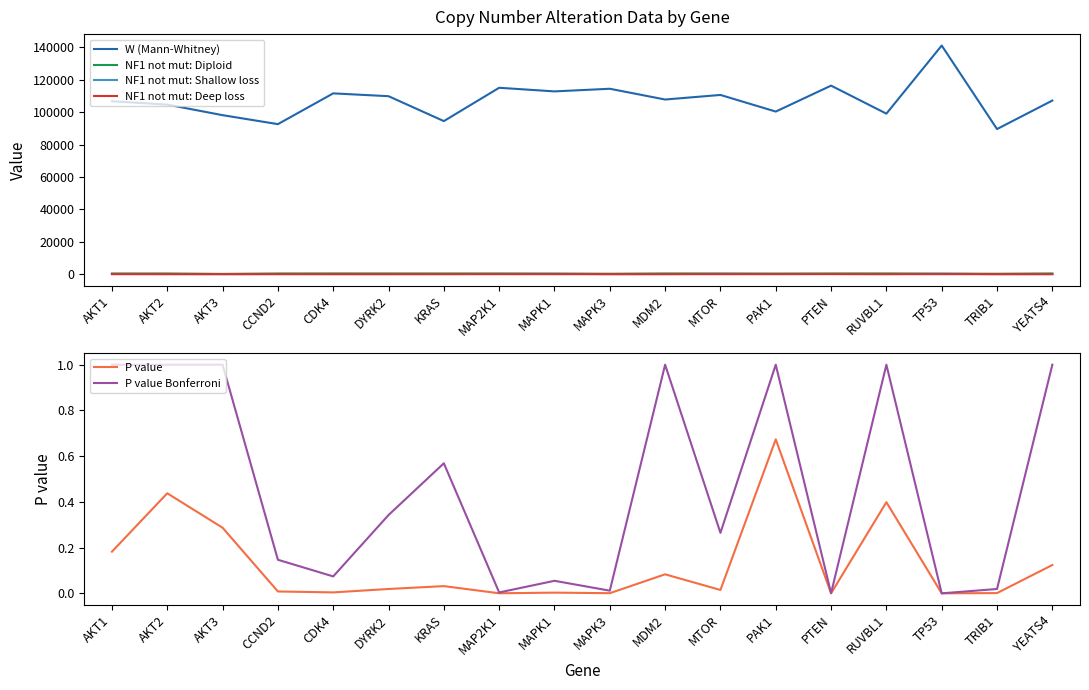

True or false: NF1 not mut: Deep loss has a value of 0.0 at AKT2.

True